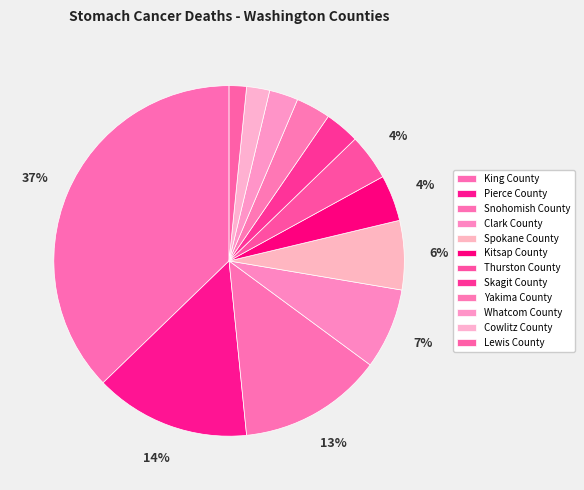

Rank the categories by value from highest to lowest.

King County, Pierce County, Snohomish County, Clark County, Spokane County, Kitsap County, Thurston County, Skagit County, Yakima County, Whatcom County, Cowlitz County, Lewis County